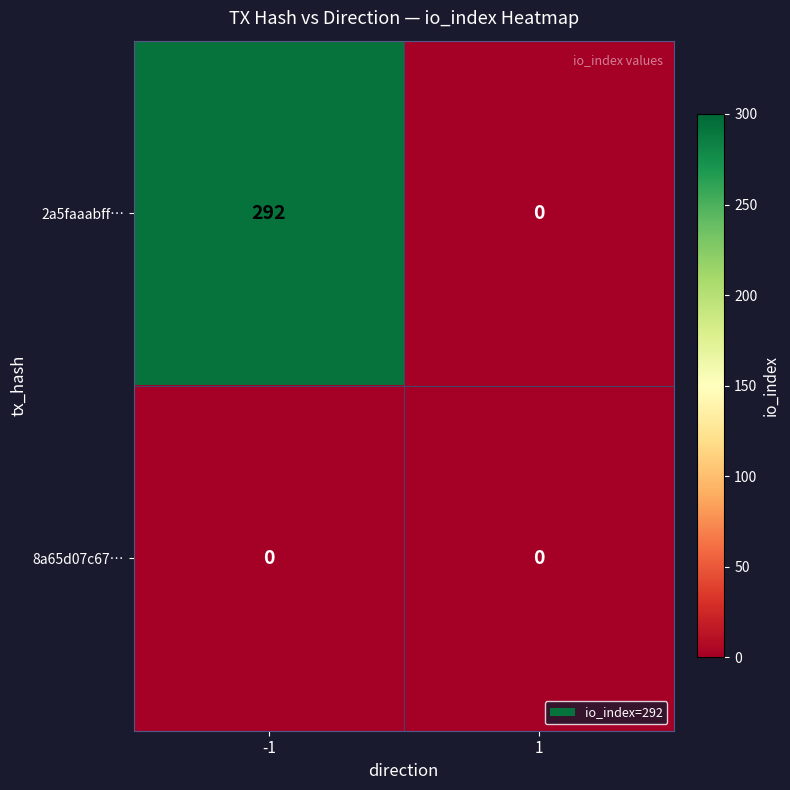

At -1, list the series in order from smallest to largest.

8a65d07c67…, 2a5faaabff…